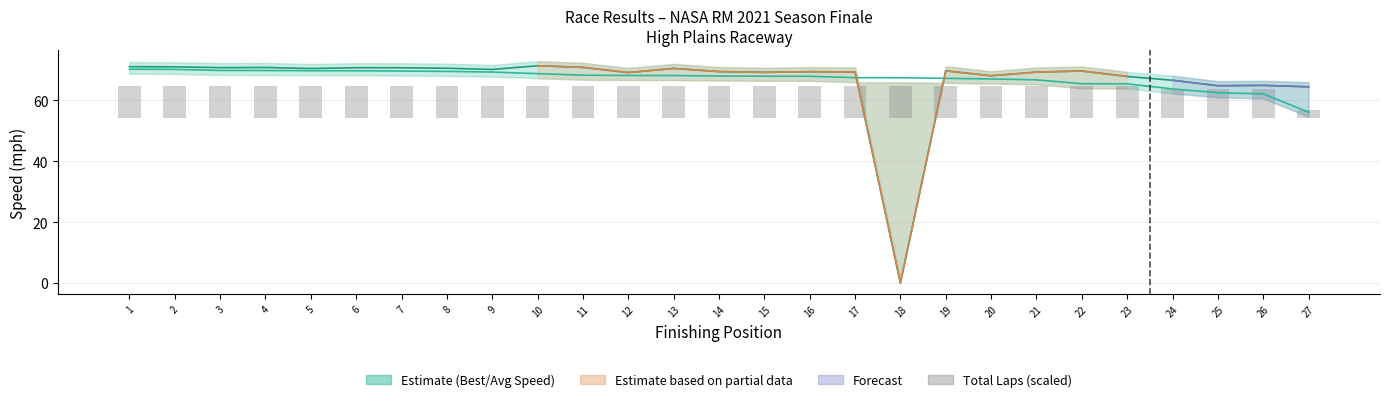

At which category does the chart reach its minimum across all series?

18